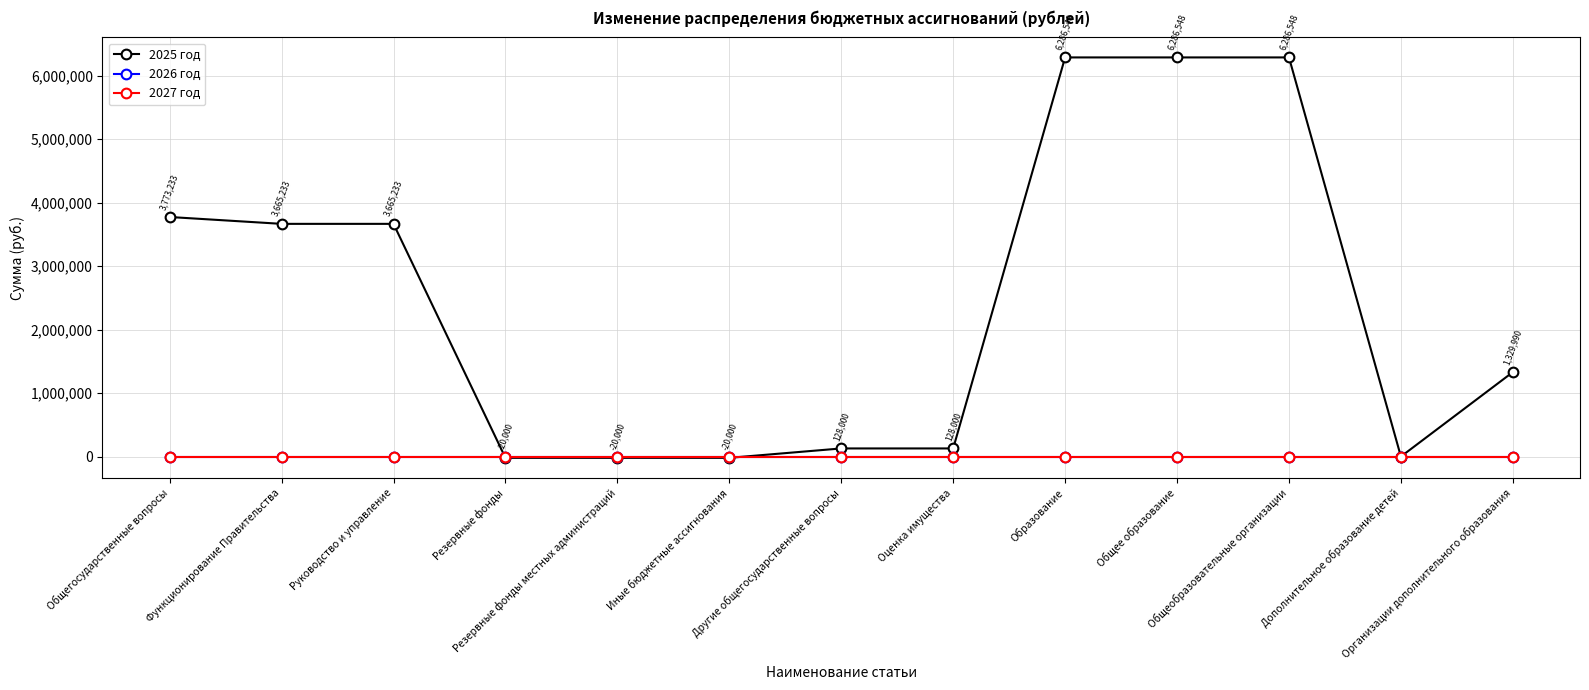

What is the difference between the highest and lowest values at Иные бюджетные ассигнования?

20000.0